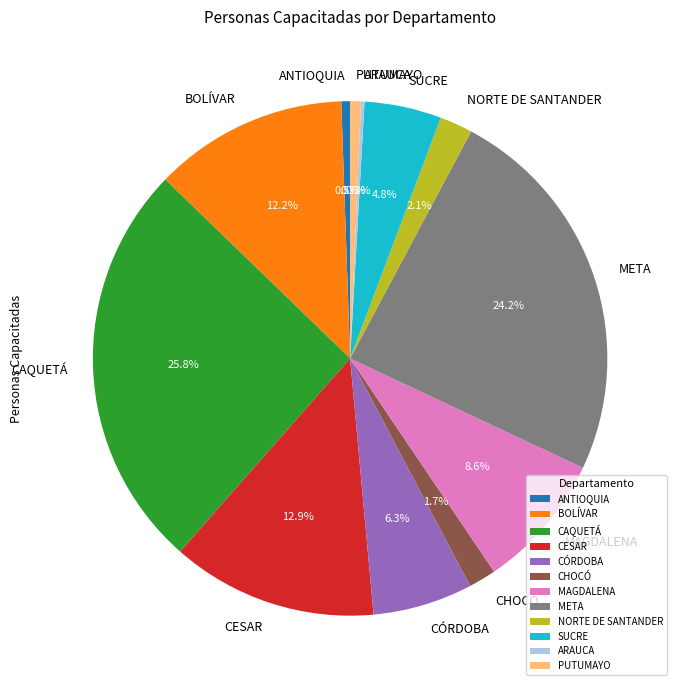

Does any single category account for the majority?

No